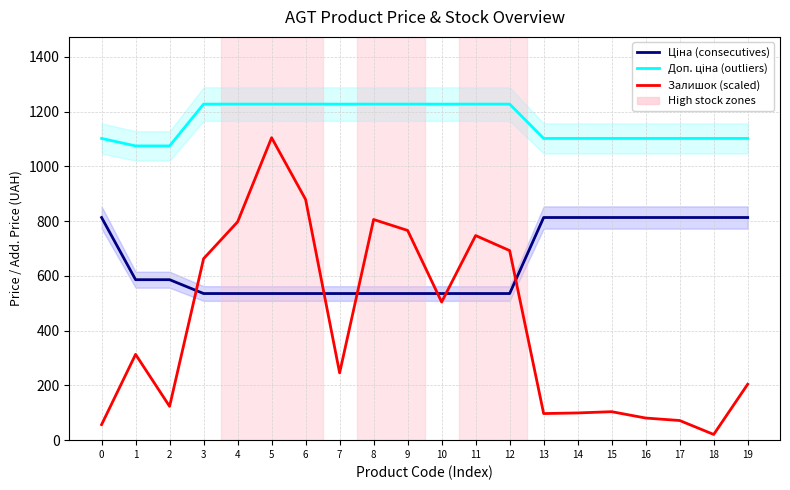

What is the difference between the maximum and minimum values in the Ціна (consecutives) series?

277.6